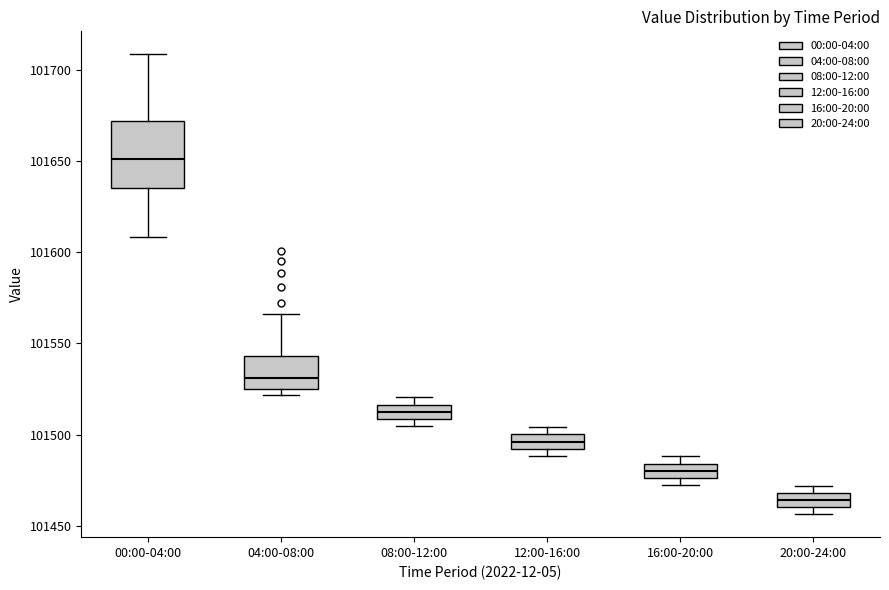

Reading left to right, transcribe this box plot: for each box, give where its median line is, the range the box spans, and where its two whiskers end, as read against the y-axis. The values are not printed on the chart, so give them approximately, as read against the axis.

00:00-04:00: median 101650, box 101635 to 101670, whiskers 101610 to 101710
04:00-08:00: median 101530, box 101525 to 101545, whiskers 101520 to 101565
08:00-12:00: median 101510 (inside the box), box 101510 to 101515, whiskers 101505 to 101520
12:00-16:00: median 101495, box 101490 to 101500, whiskers 101490 (just below the box's lower edge) to 101505
16:00-20:00: median 101480, box 101475 to 101485, whiskers 101470 to 101490
20:00-24:00: median 101465, box 101460 to 101470, whiskers 101455 to 101470 (just above the box's upper edge)